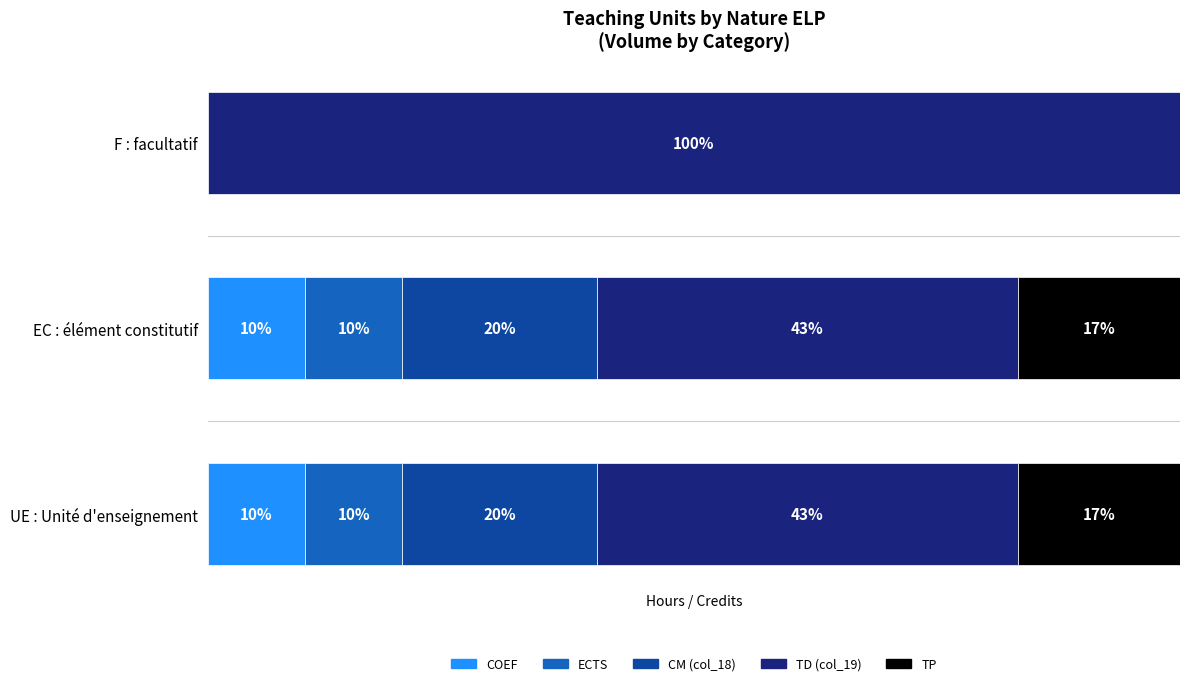

Which series has the largest range (max minus min)?

TD (col_19)